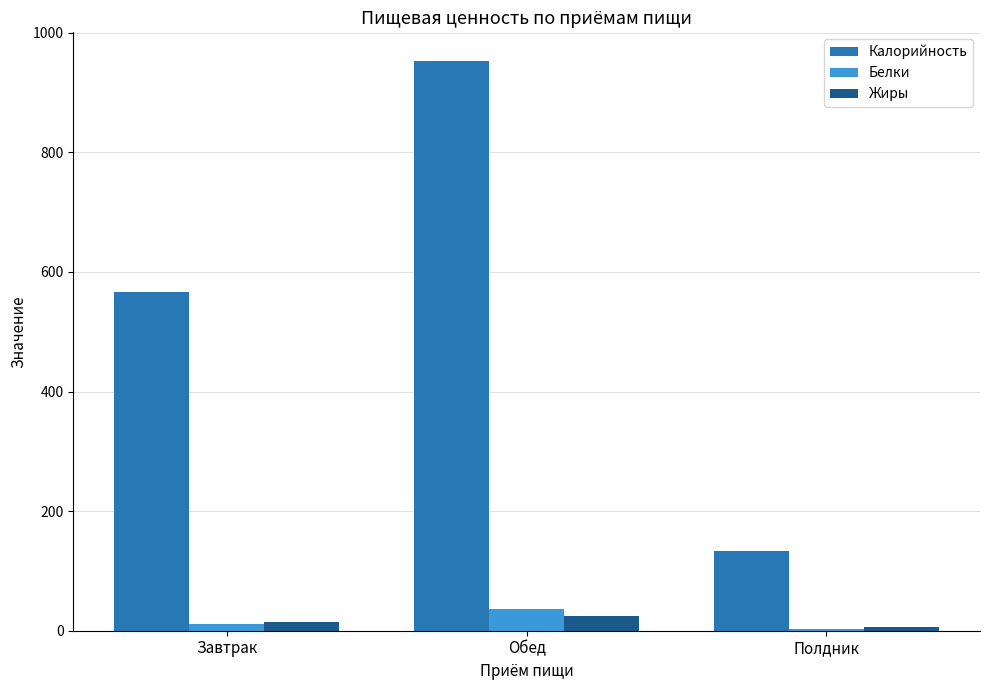

Is the value of Белки at Полдник greater than the value of Калорийность at Обед?

No